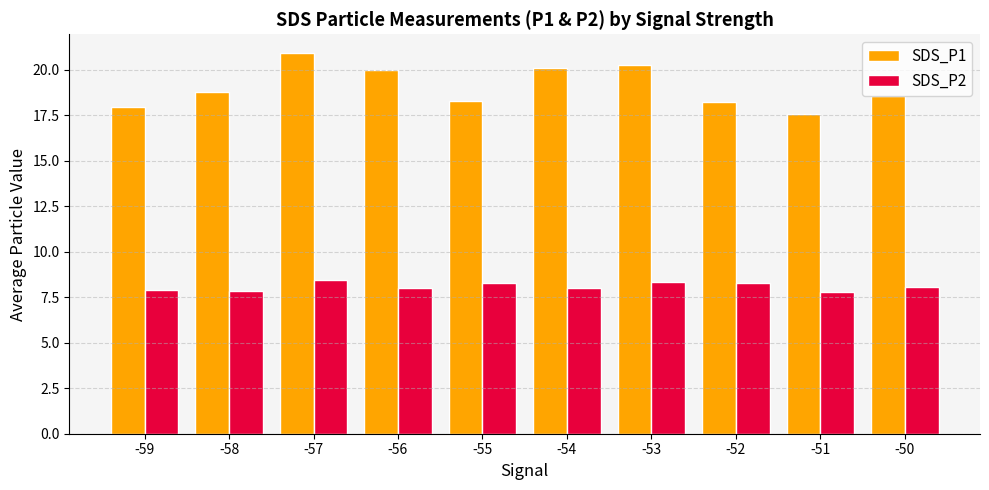

What is the total value across all series at -53?

28.6